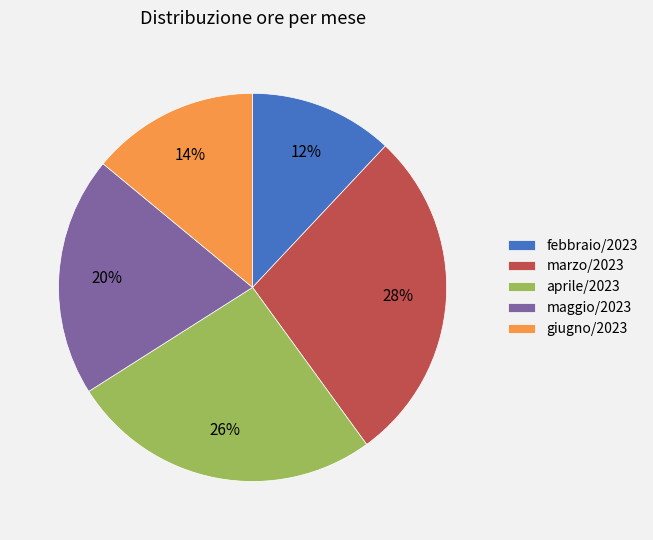

Is the sum of maggio/2023 and febbraio/2023 greater than half?

No